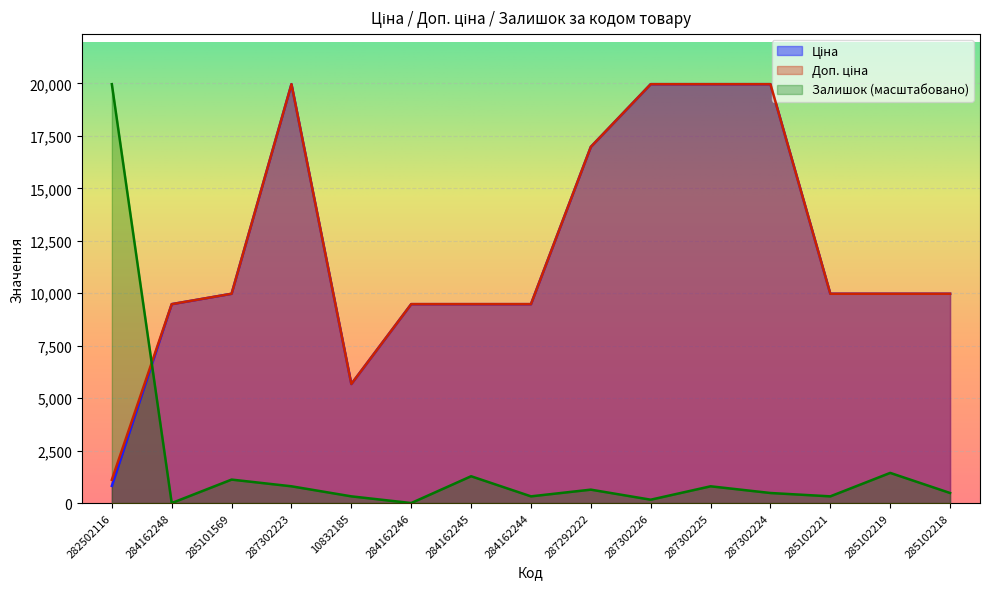

What is the total value across all series at 285101569?

21068.0